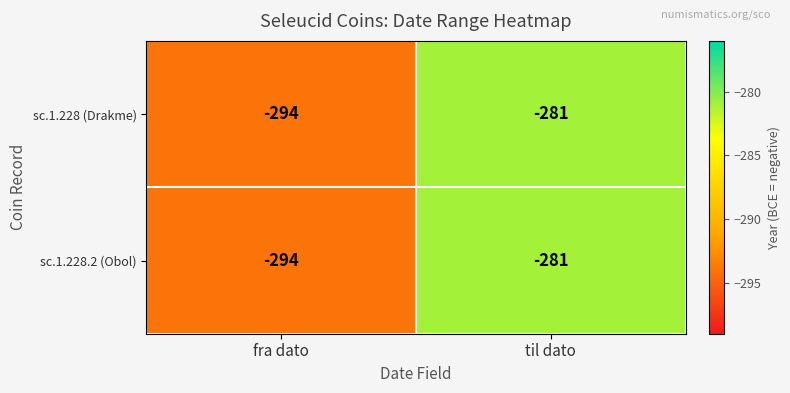

What is the sum of all sc.1.228 (Drakme) values?

-575